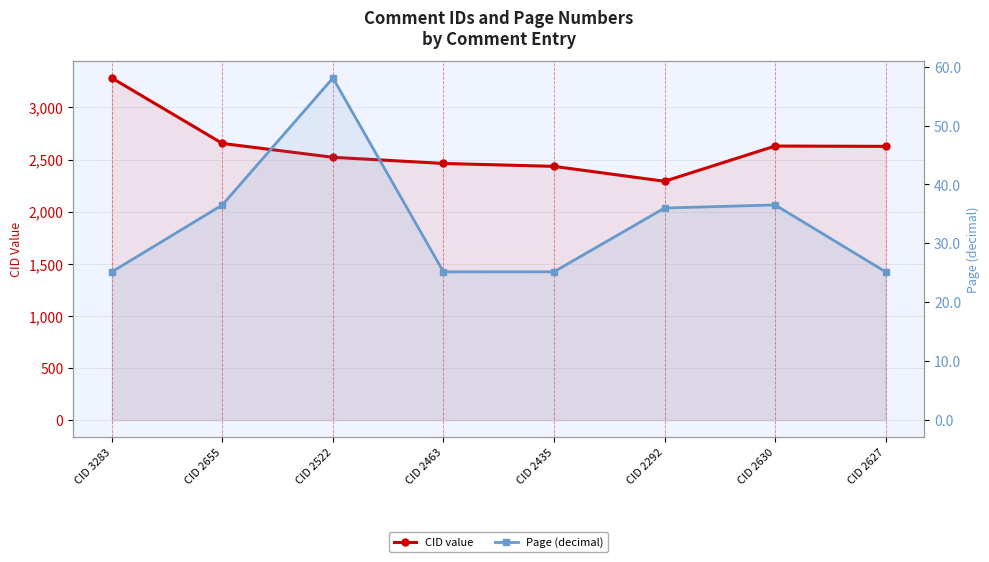

List the series in order of their peak value, highest first.

CID value, Page (decimal)